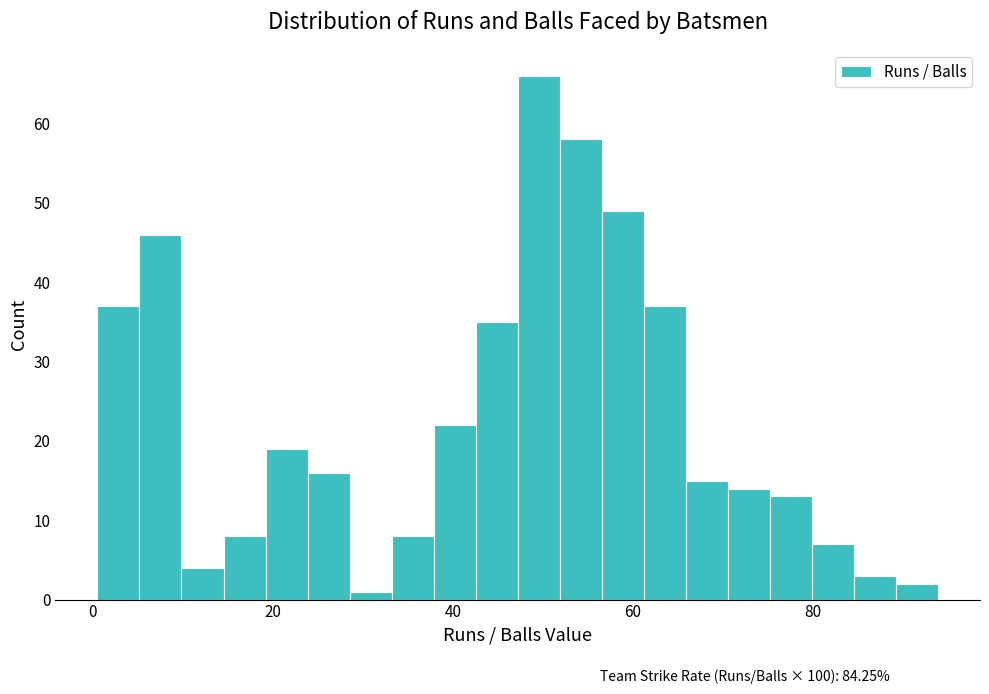

Around what value on the x-axis is the tallest bar? Give the approximate position of its centre, as read against the axis.

50